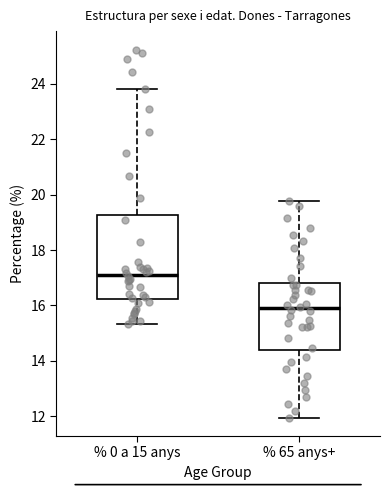

Where is the lower edge of the box for % 65 anys+ on the y-axis? The values are not printed on the chart, so give them approximately, as read against the axis.

14.4